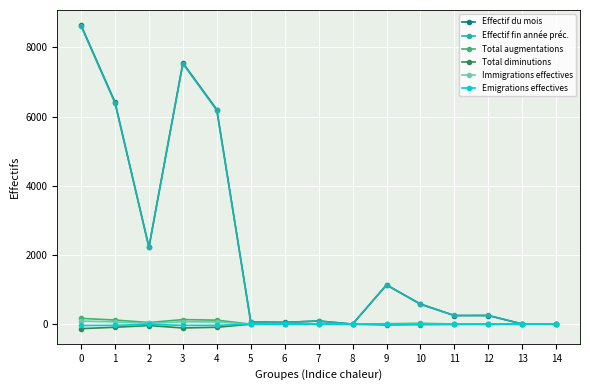

At which category does Effectif du mois reach its first local peak?

3